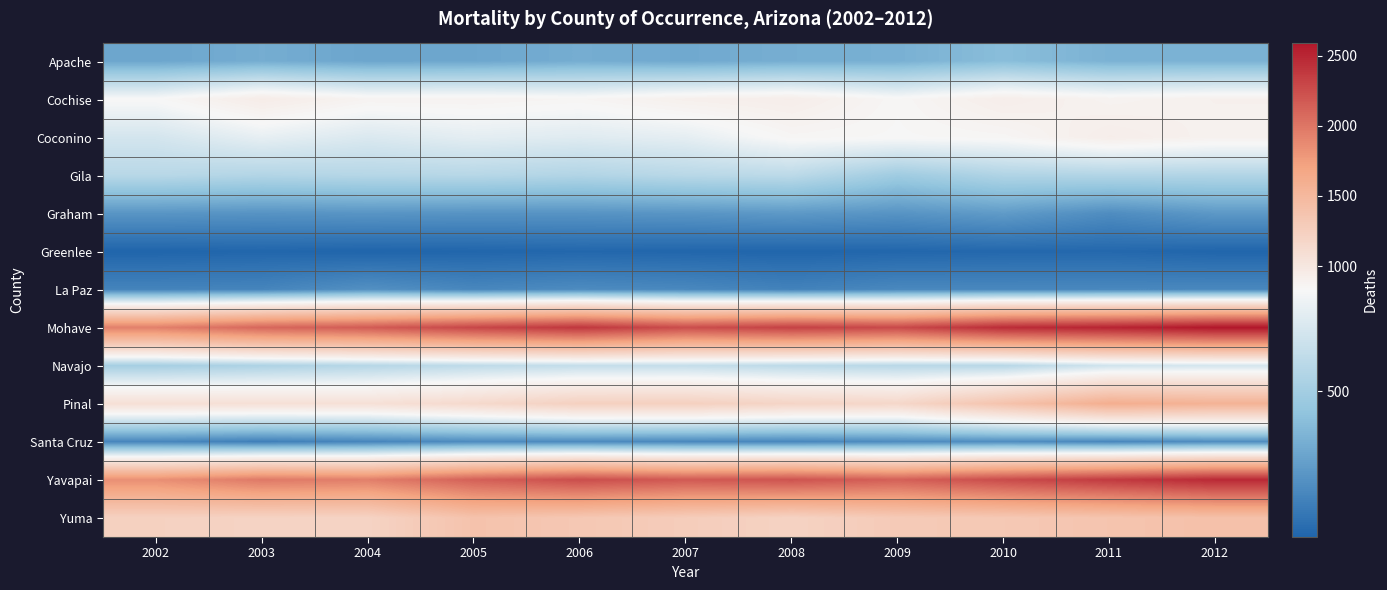

Which series has the largest range (max minus min)?

Mohave